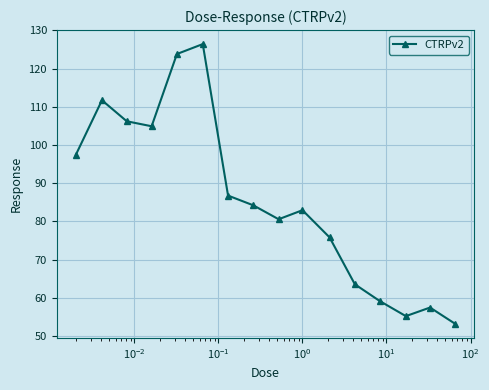

What is the minimum value shown in the chart?

53.2